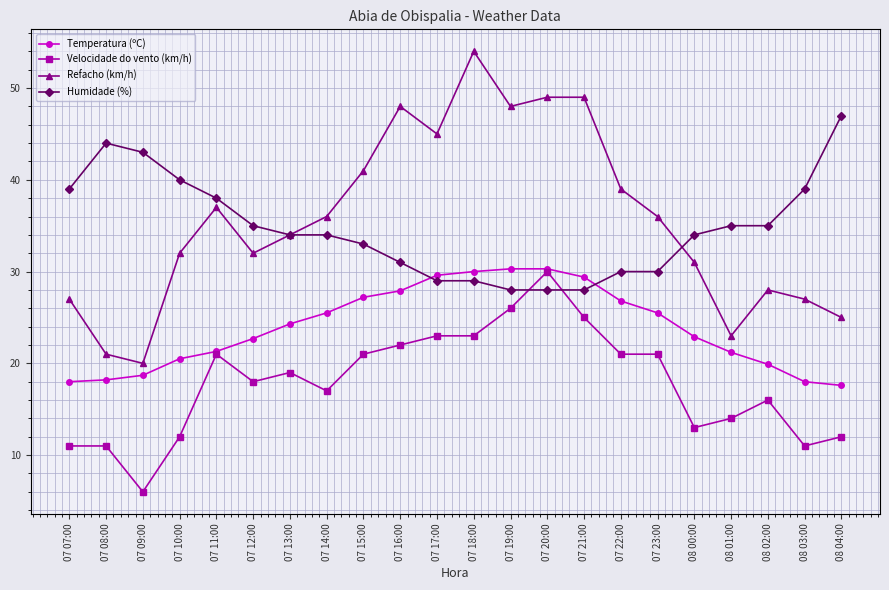

What is the spread (max minus min) of values at 07 09:00?

37.0